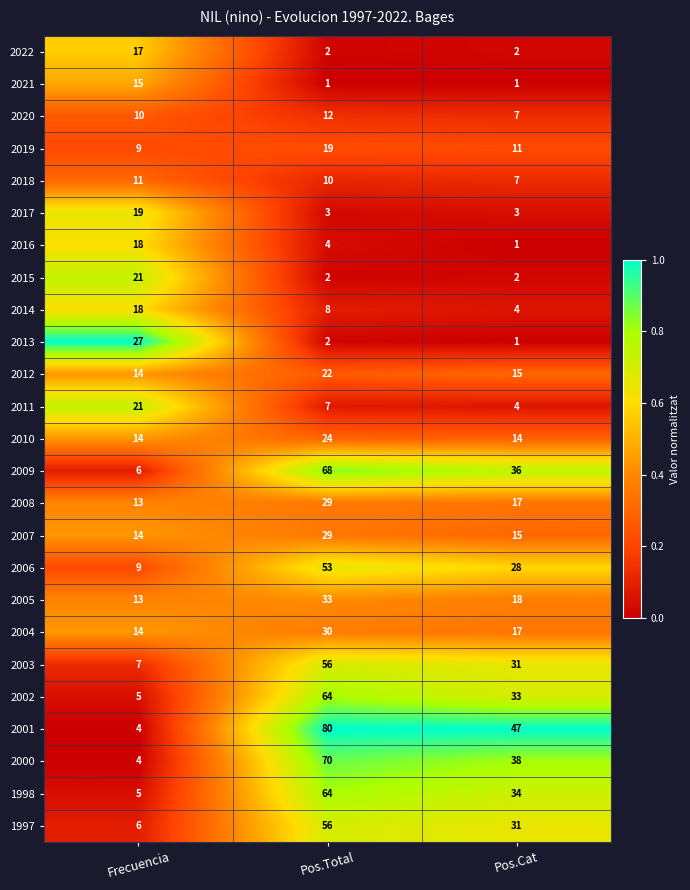

What is the difference between the 2016 values at Pos.Cat and Pos.Total?

3